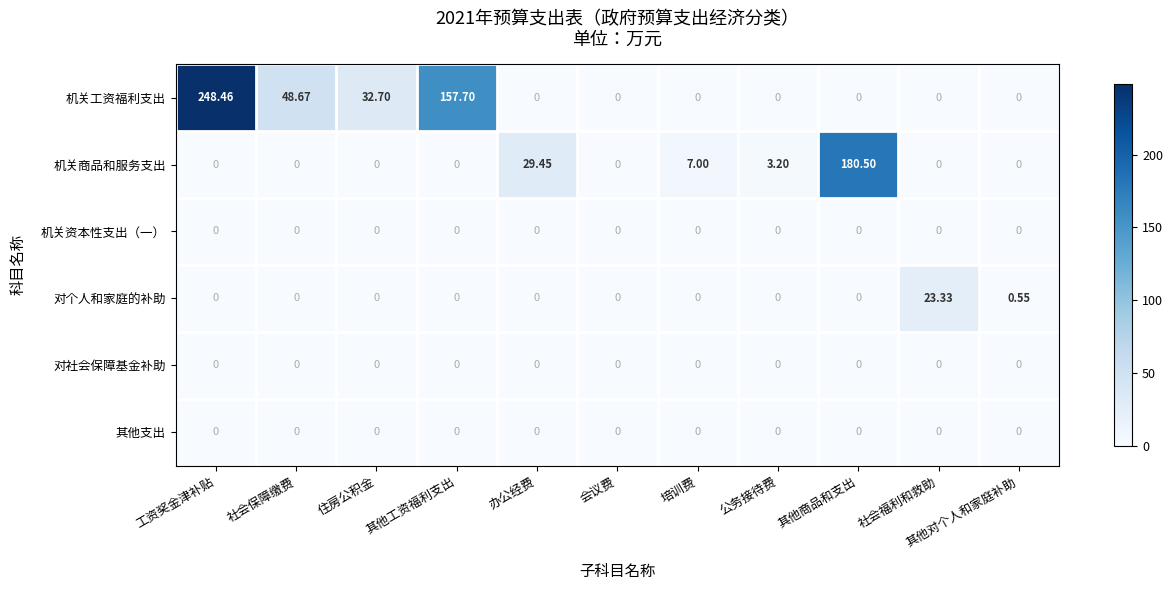

Which category has the highest value across all series?

工资奖金津补贴